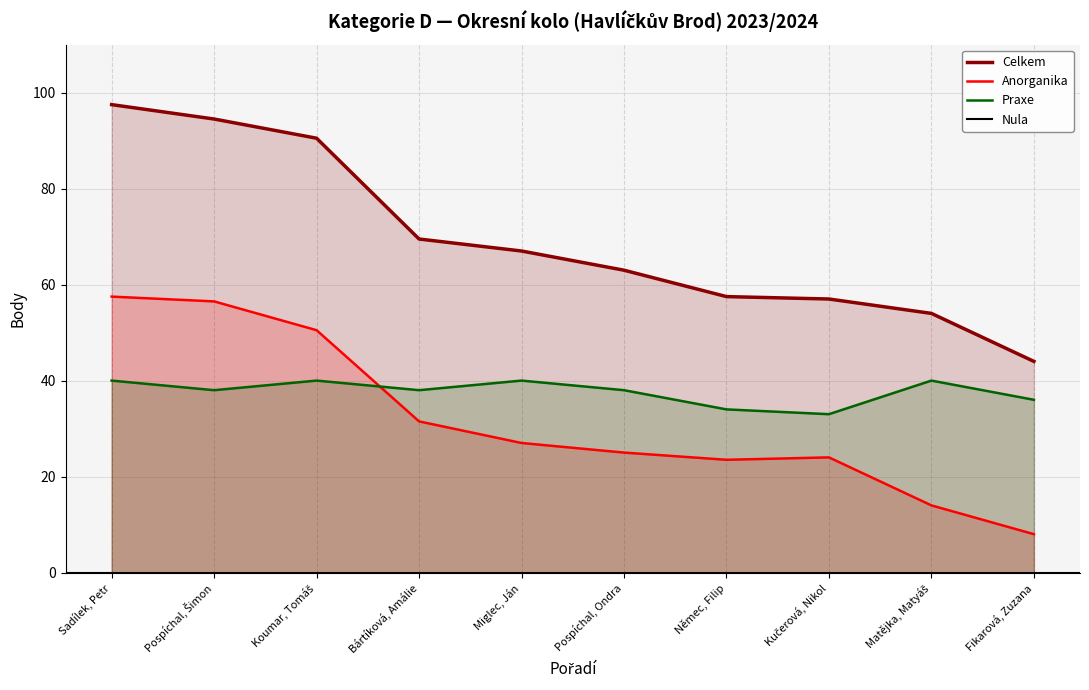

List the series in order of their overall mean, lowest first.

Anorganika, Praxe, Celkem